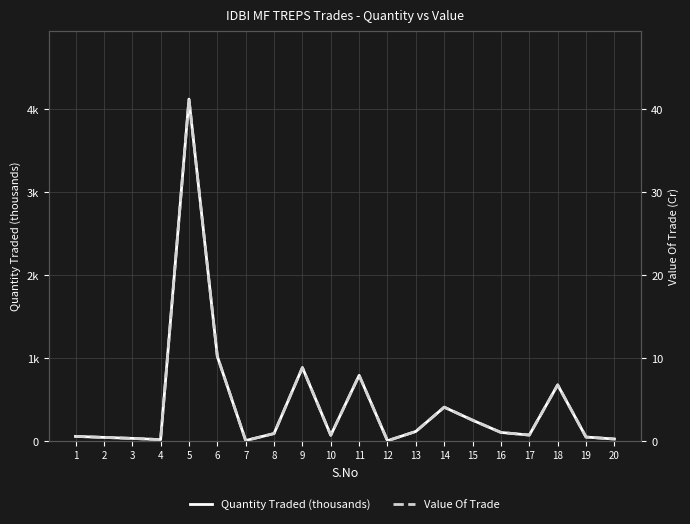

True or false: Quantity Traded (thousands) and Value Of Trade cross at least once.

False